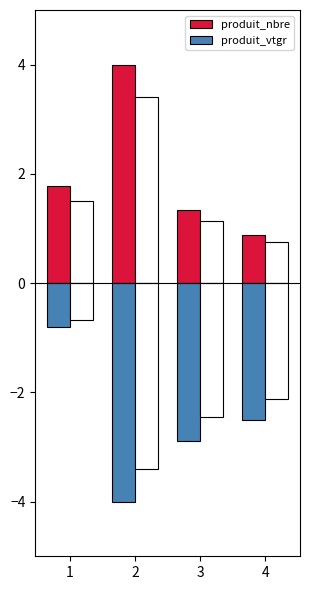

What is the difference between the produit_nbre values at 3 and 4?

0.4